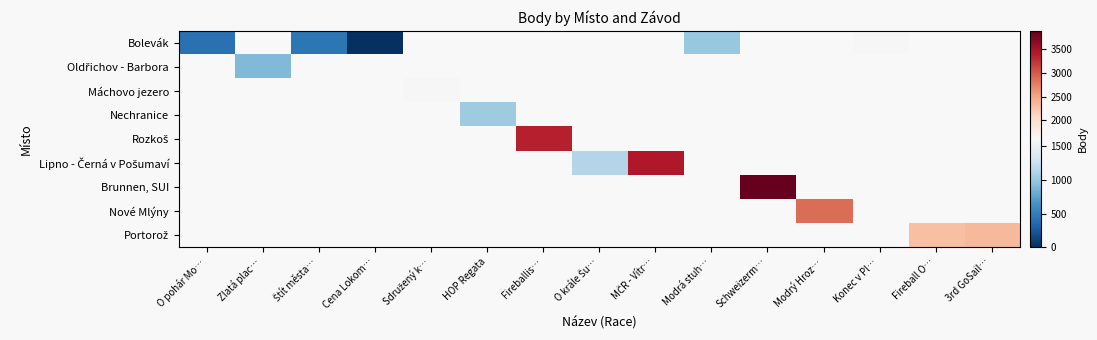

Is the value of Bolevák at Konec v Pl… greater than the value of Rozkoš at 3rd GoSail…?

No